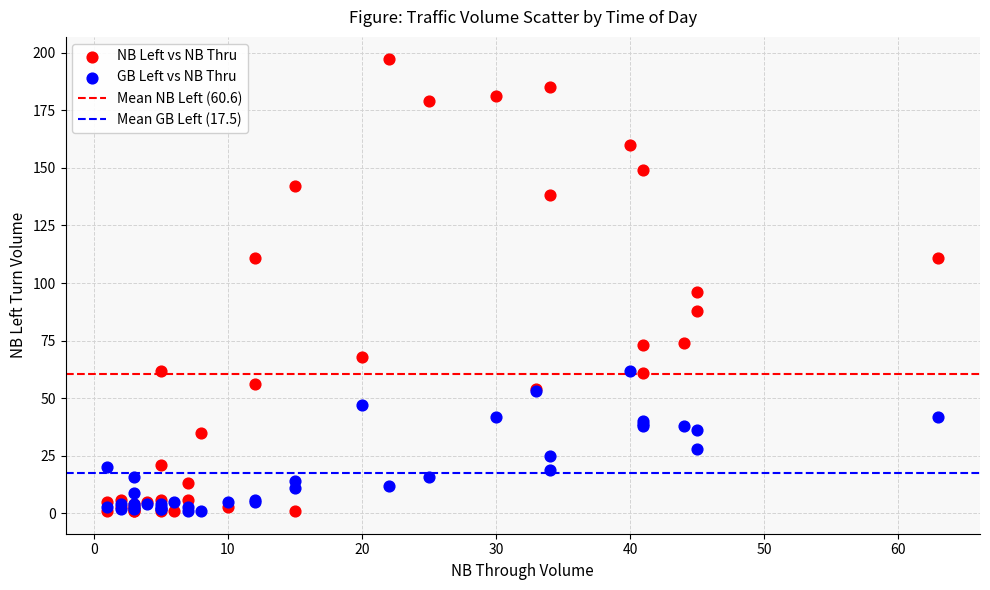

Across all series, what Y value is closest to 99?

96